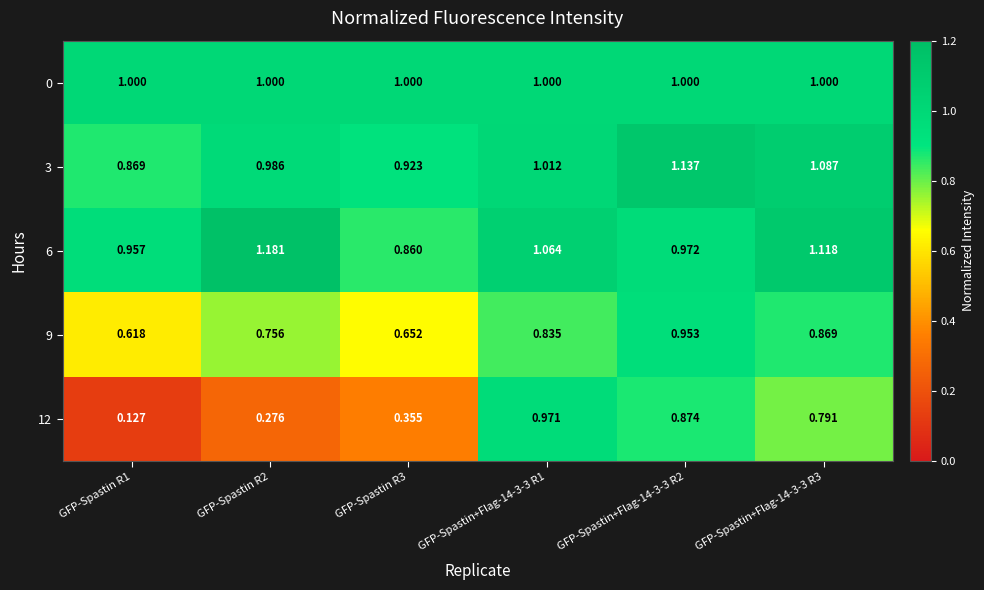

Is the value of 3 at GFP-Spastin+Flag-14-3-3 R2 greater than the value of 9 at GFP-Spastin R1?

Yes